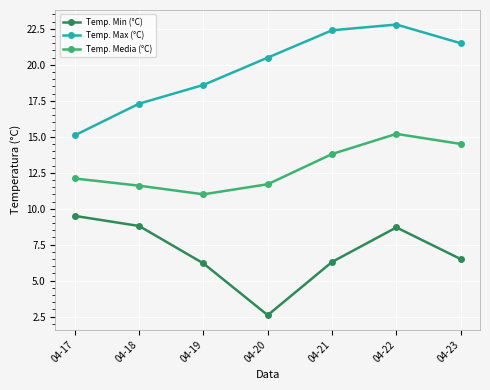

How many data points in Temp. Min (°C) are above 6?

6